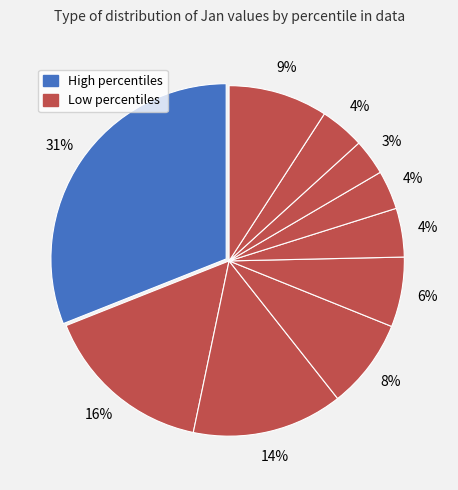

Count the number of slices in the pie.

10